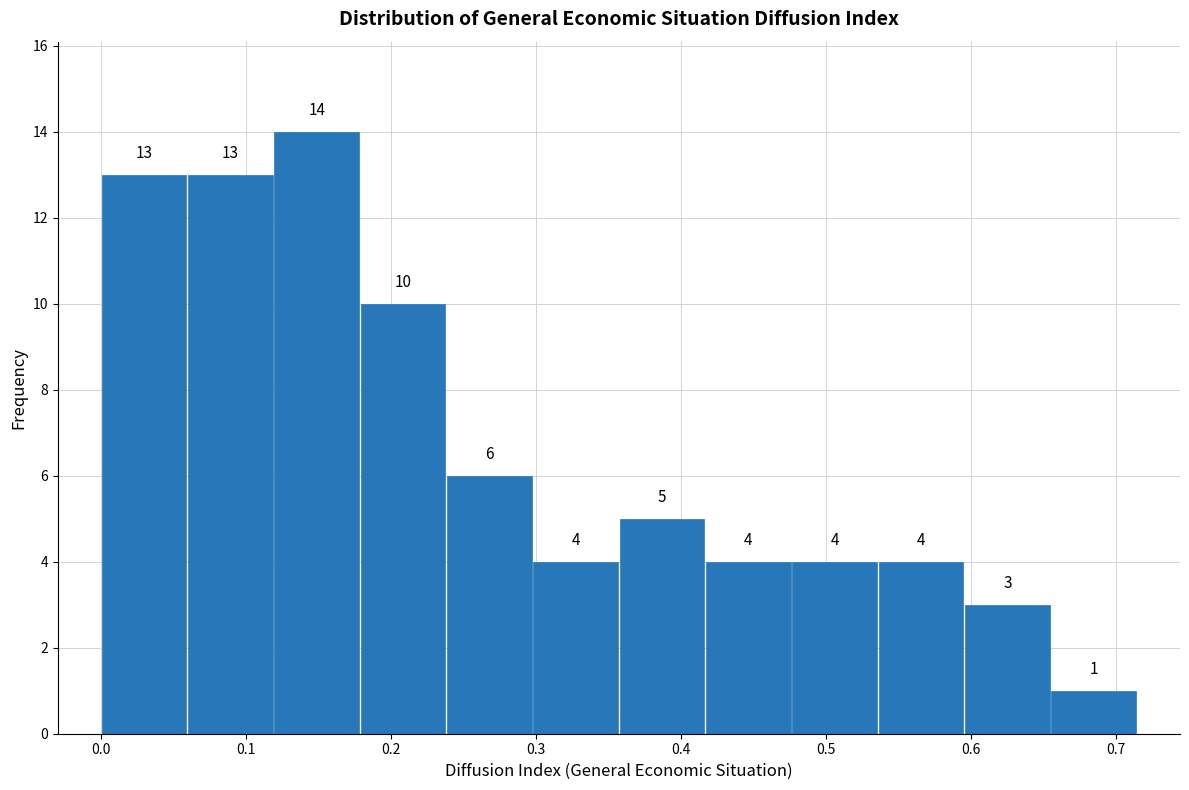

How tall is the bar that spans 0.24 to 0.30 on the x-axis? The bar edges are not printed on the chart, so give them approximately, as read against the axis.

6